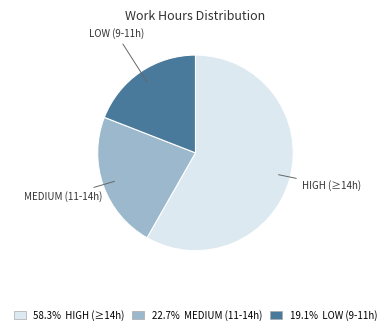

Rank the categories by value from lowest to highest.

LOW (9-11h), MEDIUM (11-14h), HIGH (≥14h)